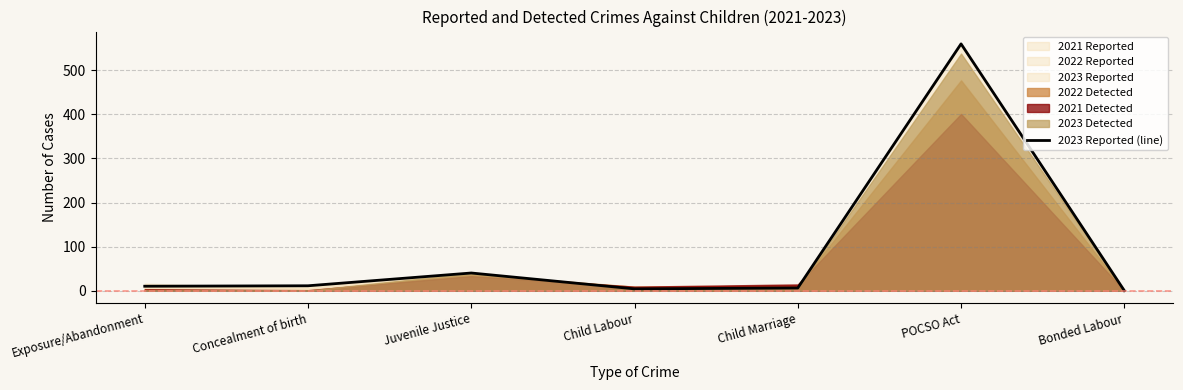

What position from the left is POCSO Act?

6